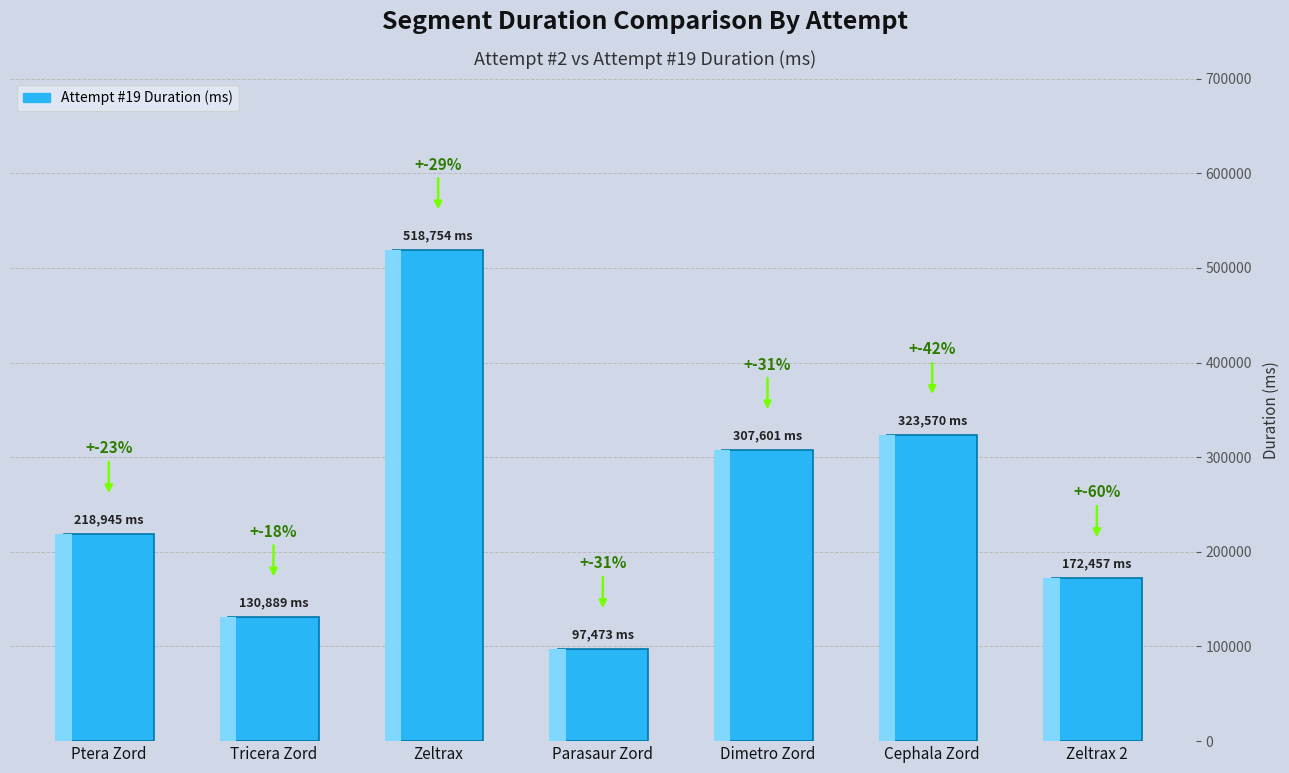

At which category does the chart reach its minimum across all series?

Parasaur Zord